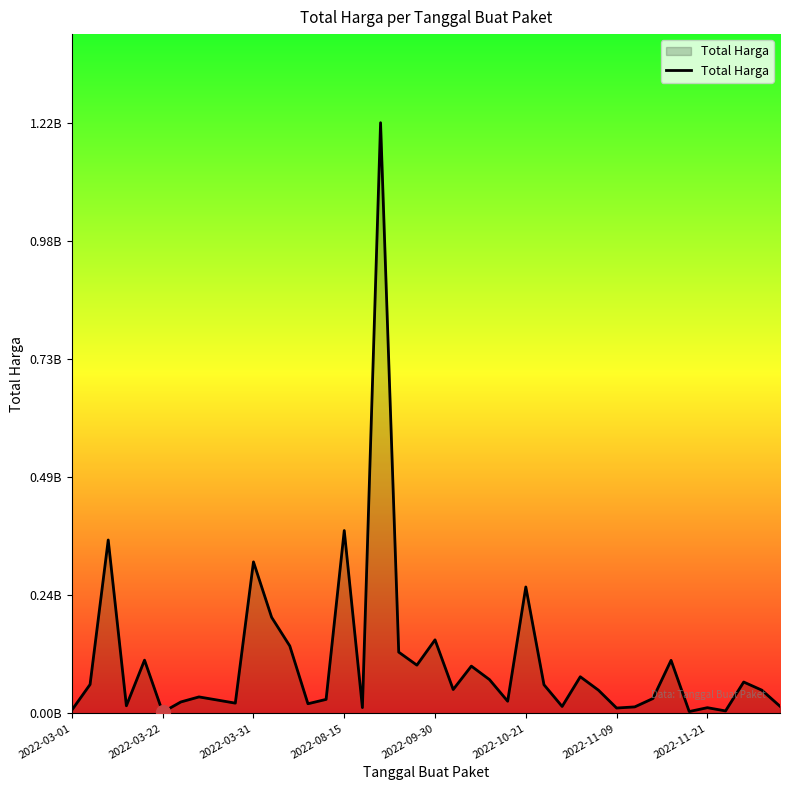

What is the value of the 24th point from the left?

0.1